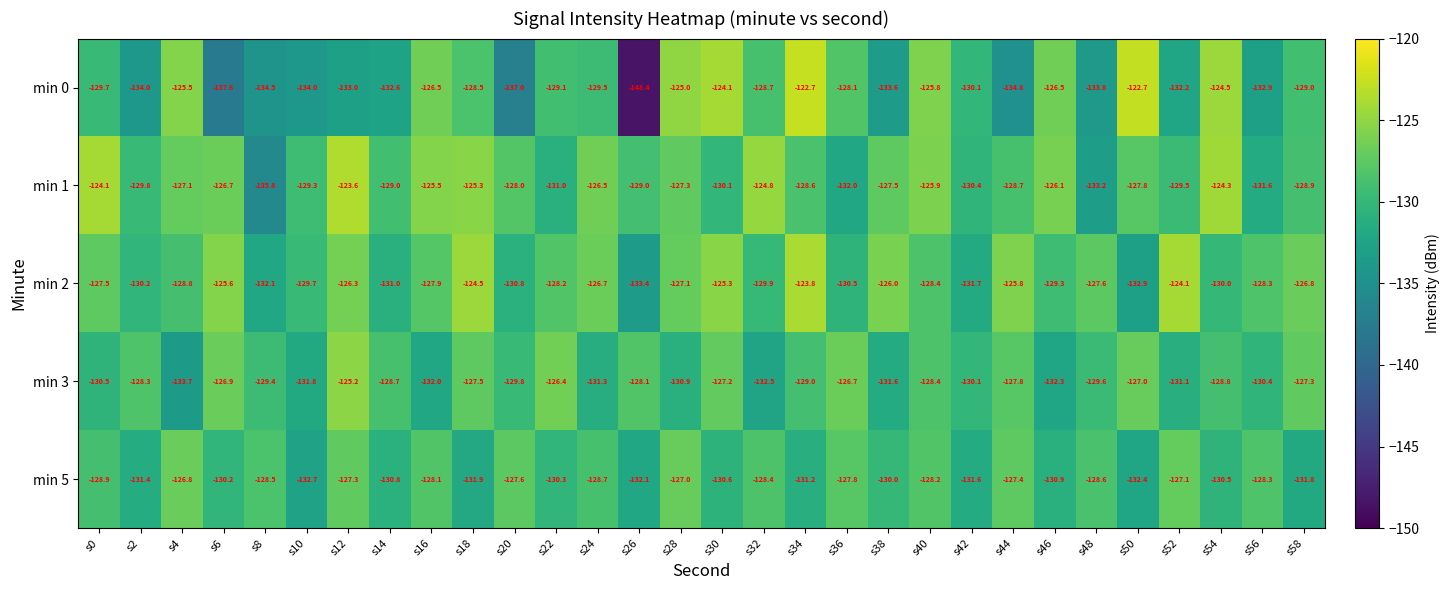

How many data points does each series have?

30